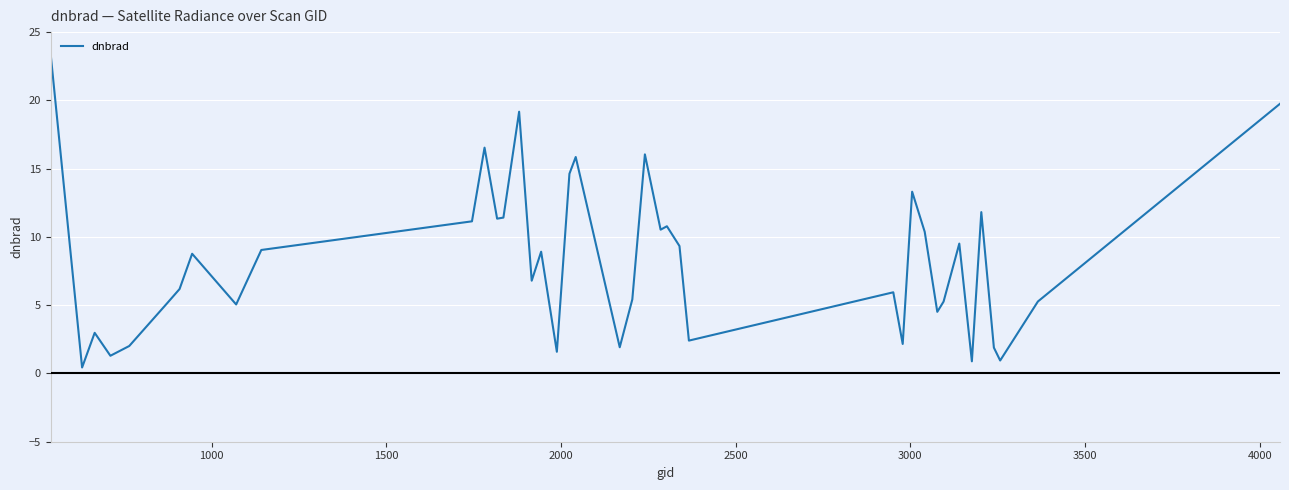

What is the difference between the maximum and minimum values?

23.0